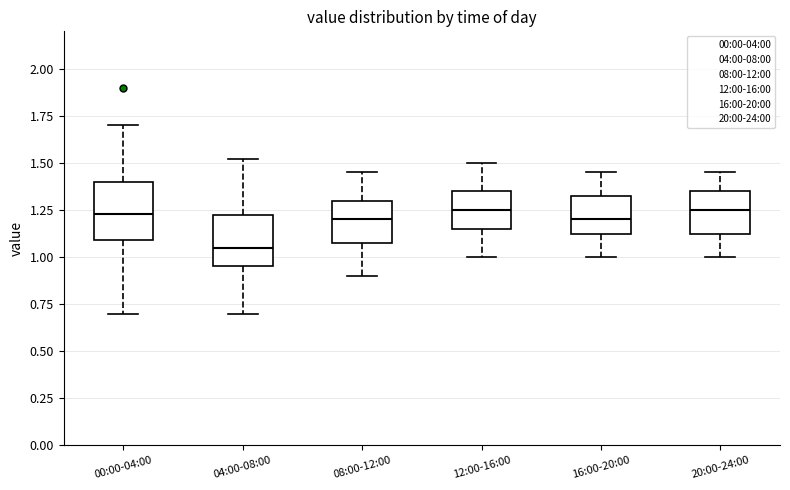

Reading left to right, transcribe this box plot: for each box, give where its median line is, the range the box spans, and where its two whiskers end, as read against the y-axis. The values are not printed on the chart, so give them approximately, as read against the axis.

00:00-04:00: median 1.25, box 1.10 to 1.40, whiskers 0.70 to 1.70
04:00-08:00: median 1.05, box 0.95 to 1.25, whiskers 0.70 to 1.50
08:00-12:00: median 1.20, box 1.10 to 1.30, whiskers 0.90 to 1.45
12:00-16:00: median 1.25, box 1.15 to 1.35, whiskers 1.00 to 1.50
16:00-20:00: median 1.20, box 1.15 to 1.35, whiskers 1.00 to 1.45
20:00-24:00: median 1.25, box 1.15 to 1.35, whiskers 1.00 to 1.45